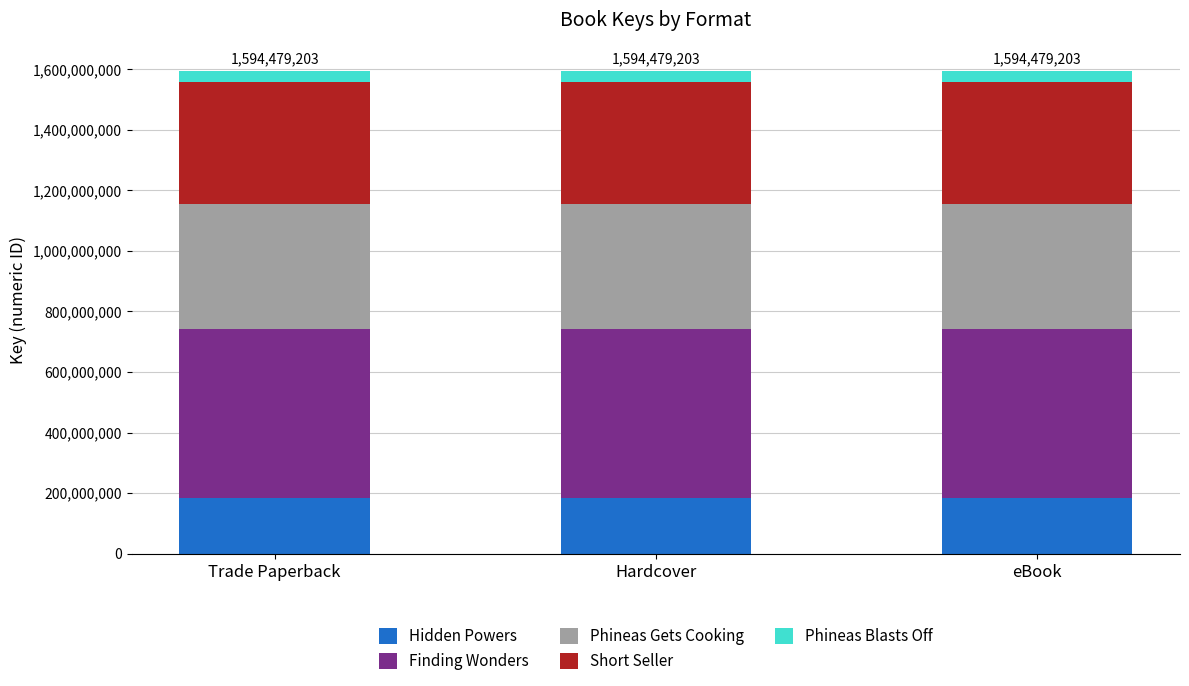

What is the highest value of the Hidden Powers series?

183814435